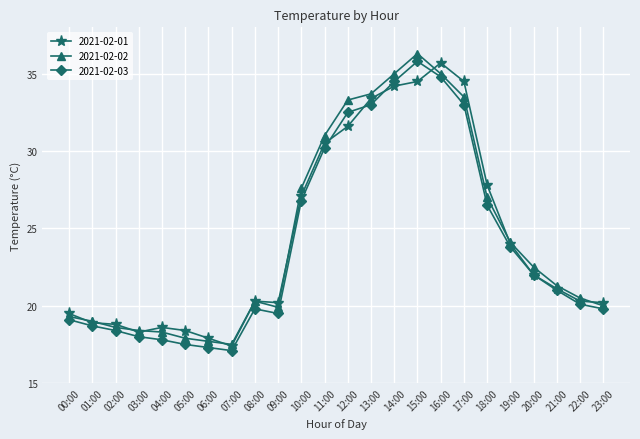

How many lines are shown in the chart?

3